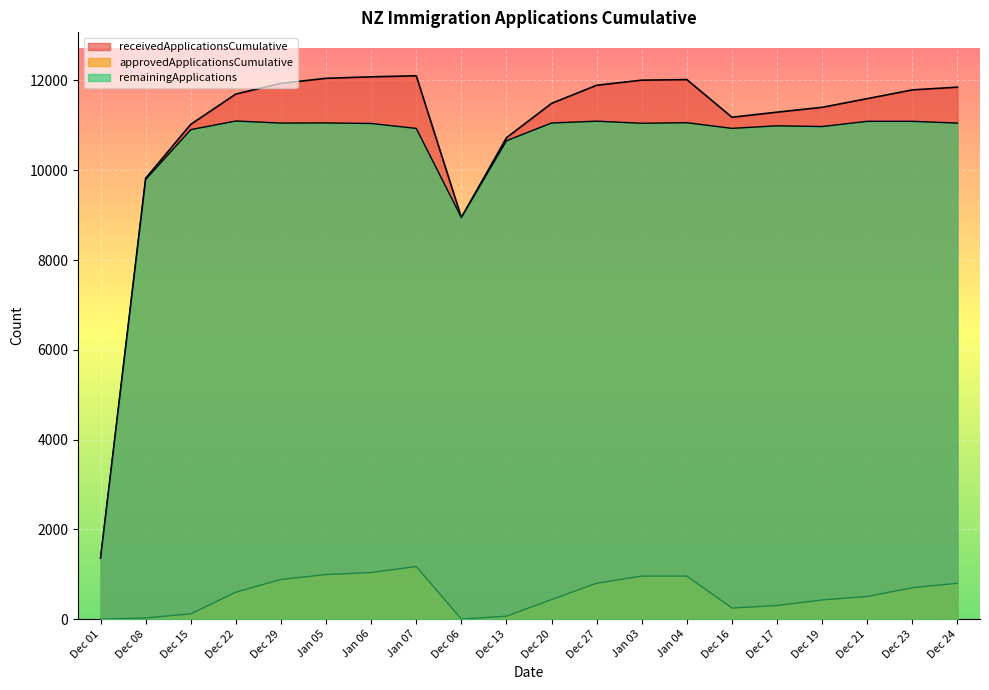

What is the sum of the receivedApplicationsCumulative values at Dec 13 and Dec 01?

12081